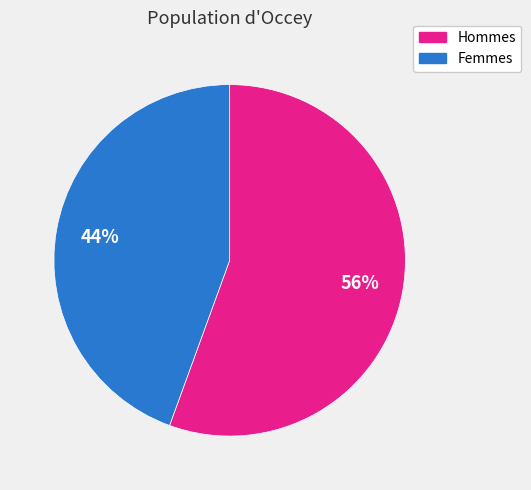

To the nearest percent, what is the average slice percentage?

50%